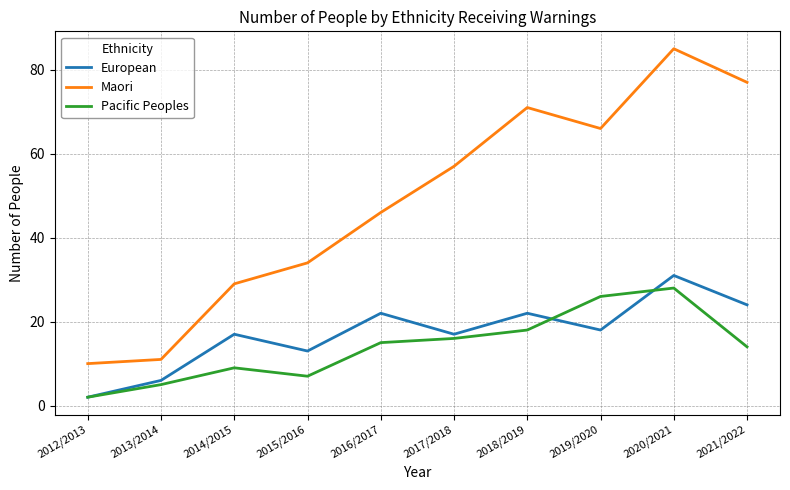

What are all the series names shown in the legend?

European, Maori, Pacific Peoples